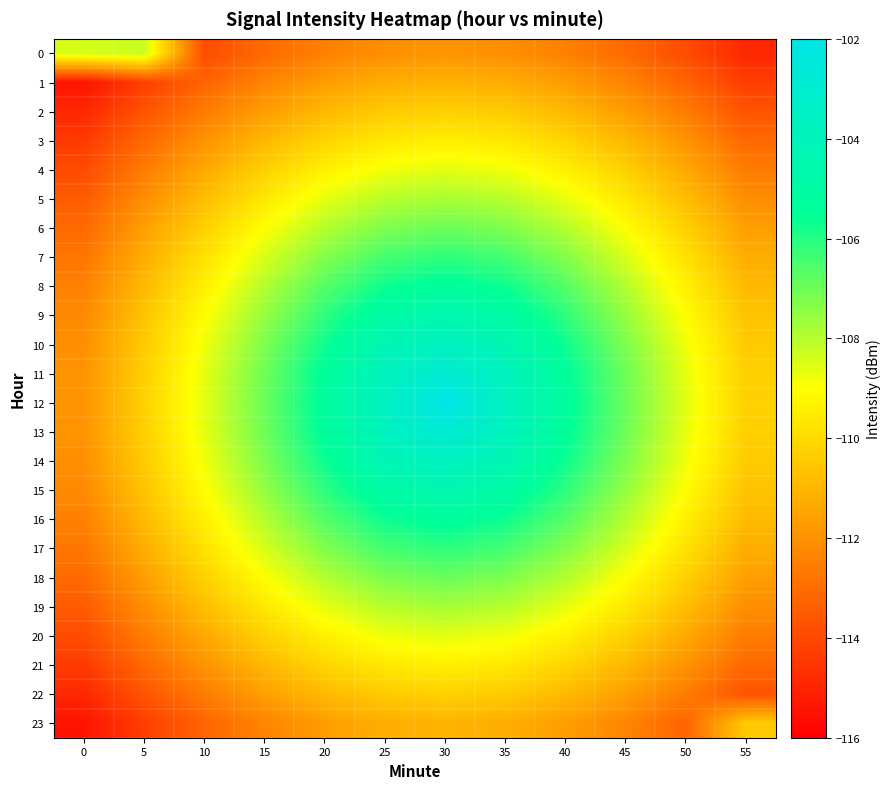

Which has a higher value, 30 or 10?

30